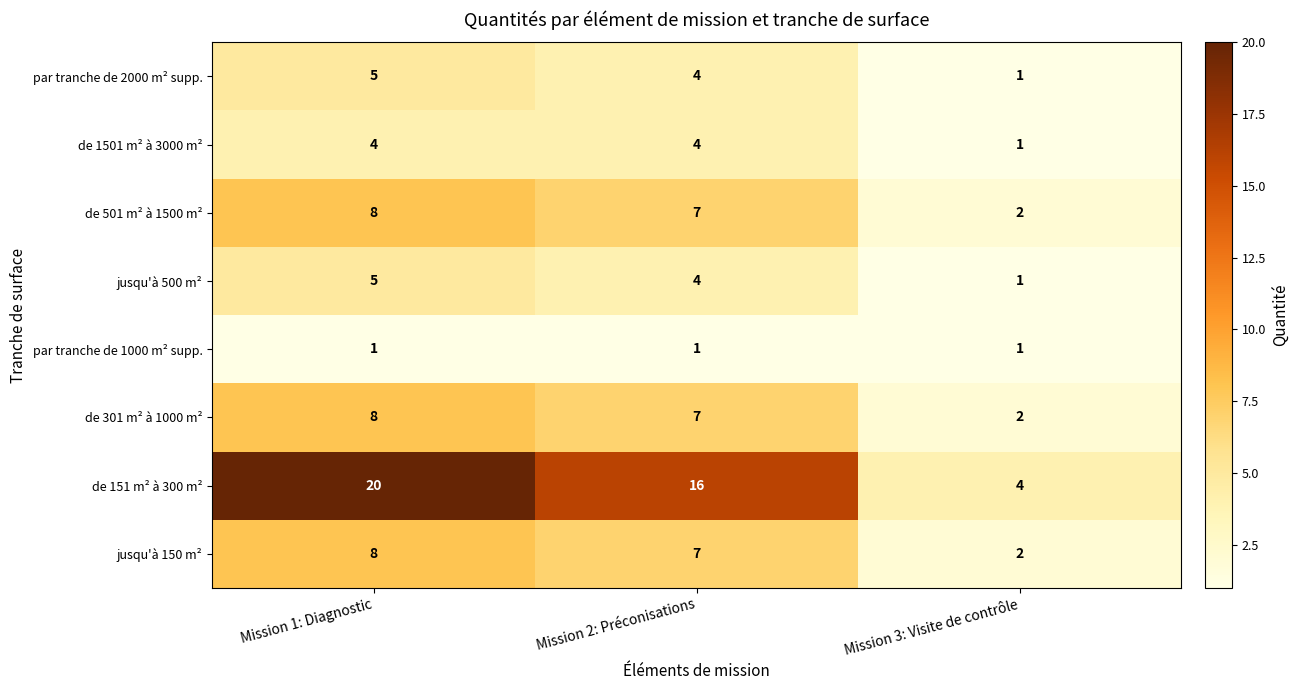

What is the greatest value displayed?

20